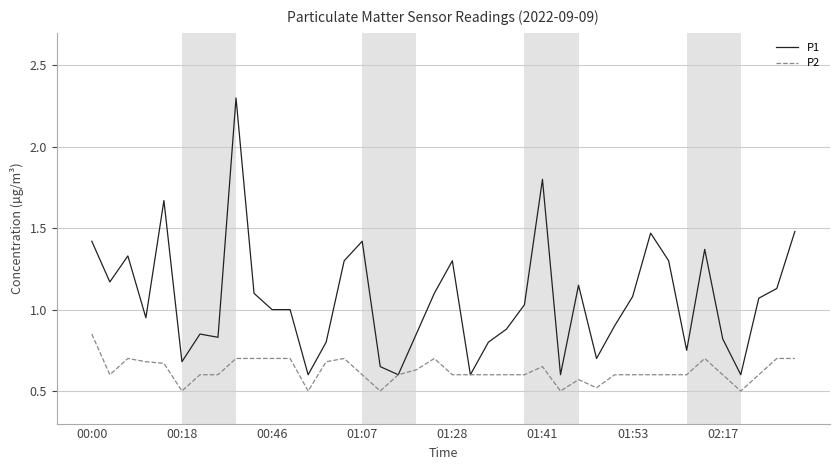

Which series has the largest total across all categories?

P1